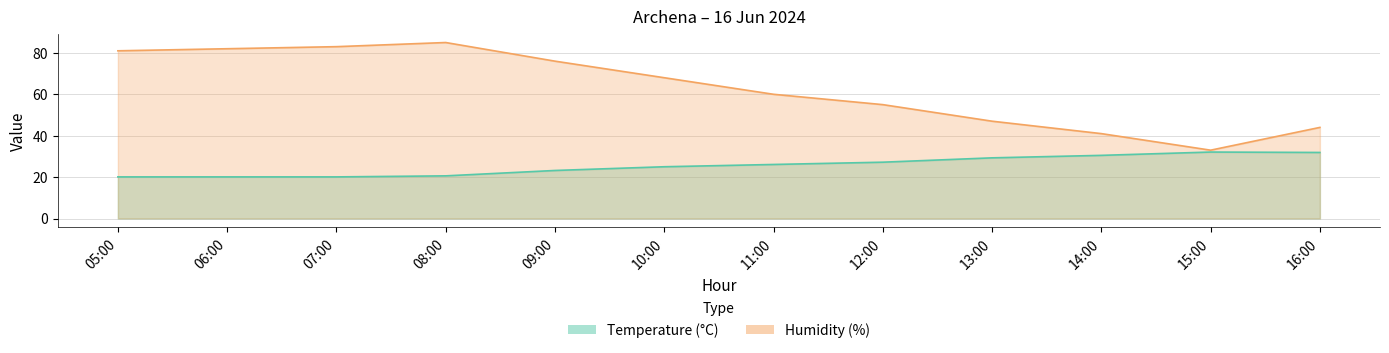

Which series has the widest spread of values?

Humidity (%)